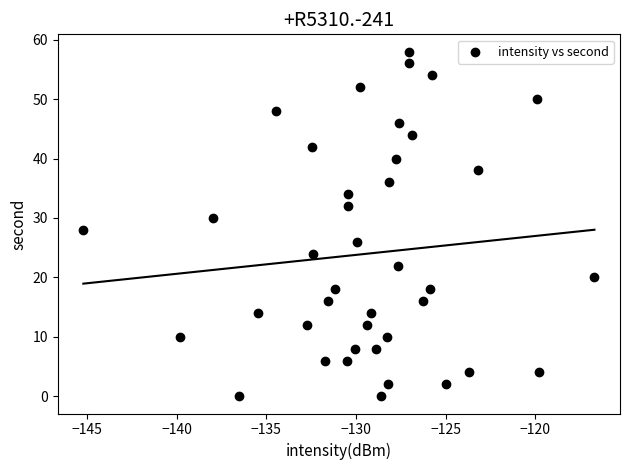

What is the range of Y values (max minus min)?

58